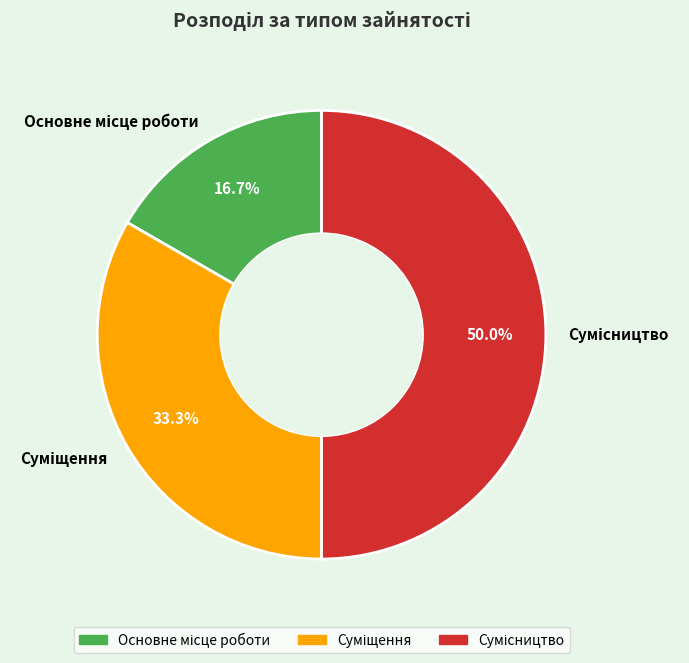

Is the sum of Сумісництво and Основне місце роботи greater than half?

Yes